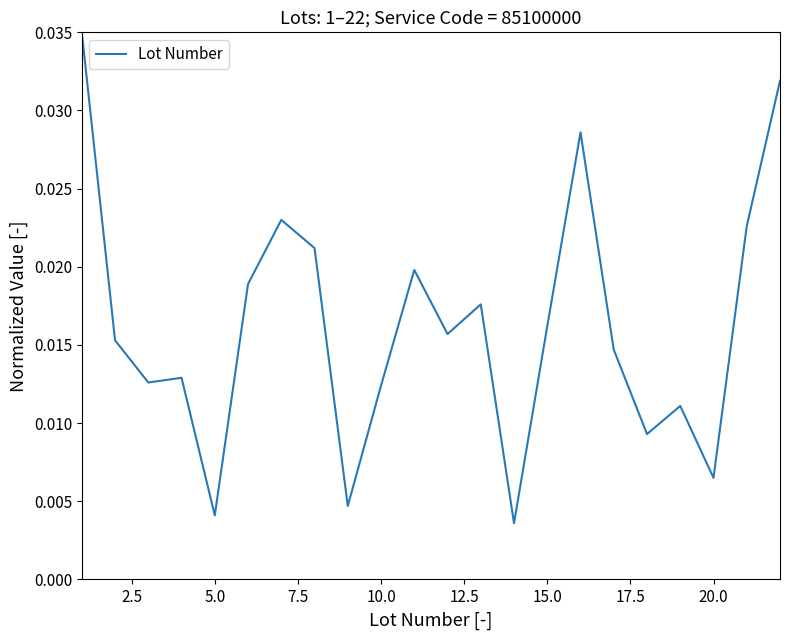

What is the sum of all values?

0.4